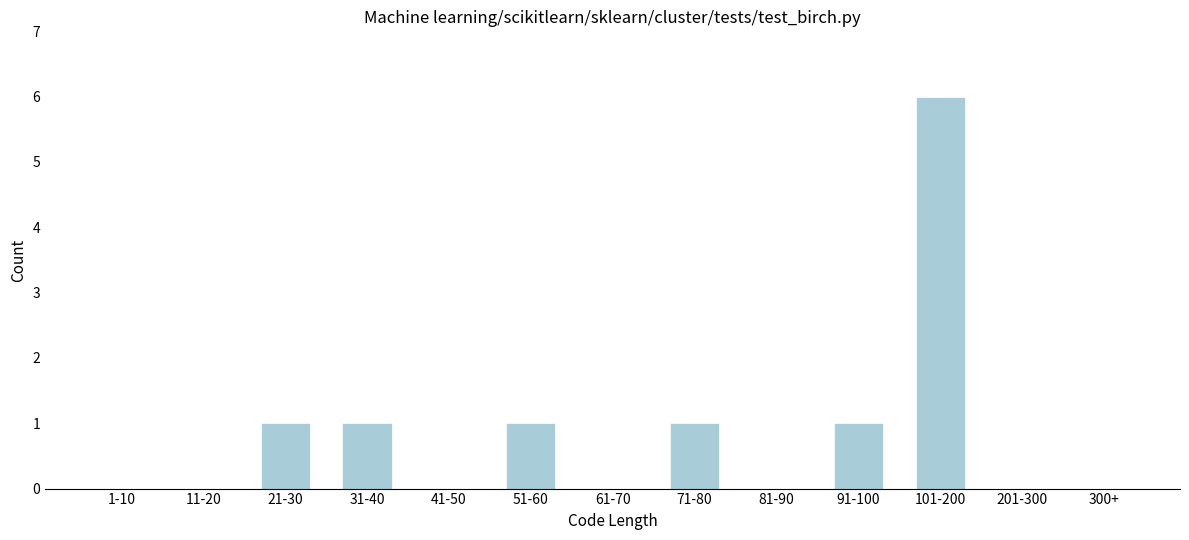

Reading left to right, extract all data points from this chart.

1-10=0	11-20=0	21-30=1	31-40=1	41-50=0	51-60=1	61-70=0	71-80=1	81-90=0	91-100=1	101-200=6	201-300=0	300+=0